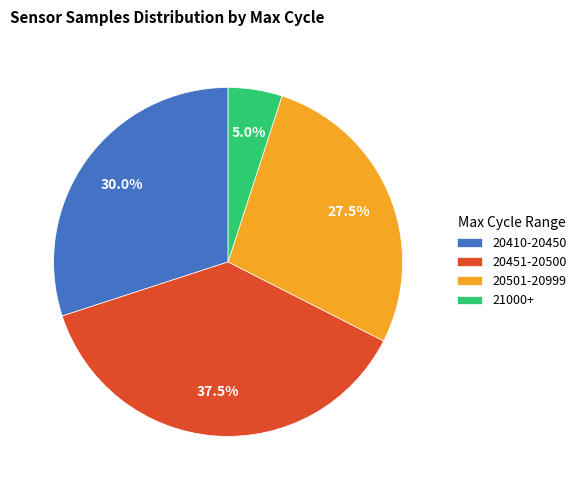

What portion of the pie excludes 20501-20999?

72.5%